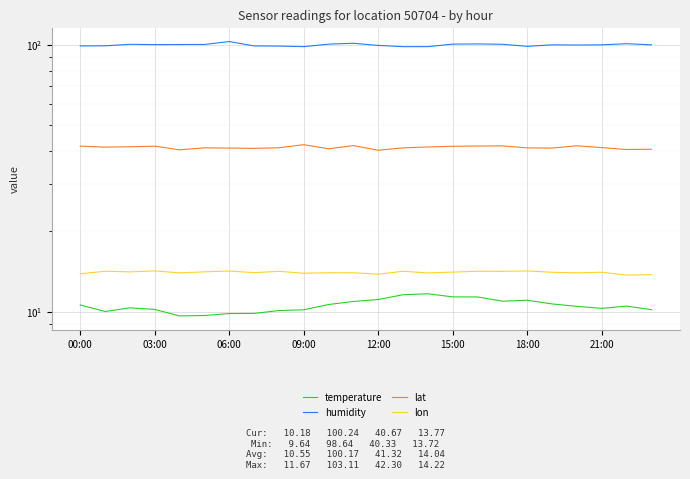

True or false: lon has more than 0 points higher than both neighbors.

True